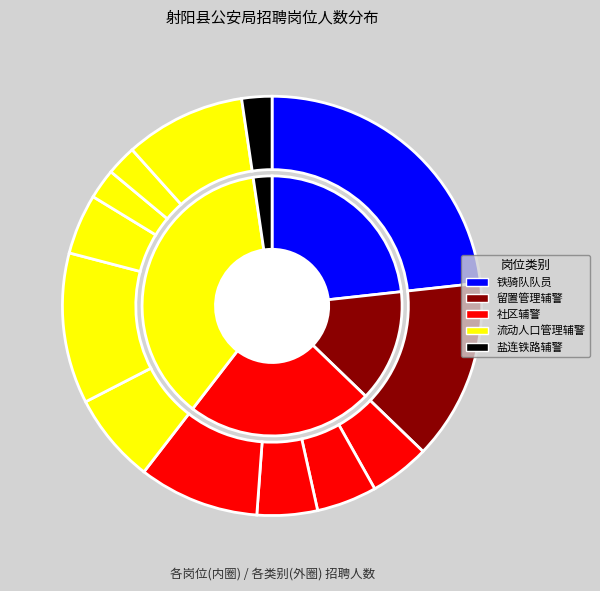

To the nearest percent, what is the average slice percentage?

8%